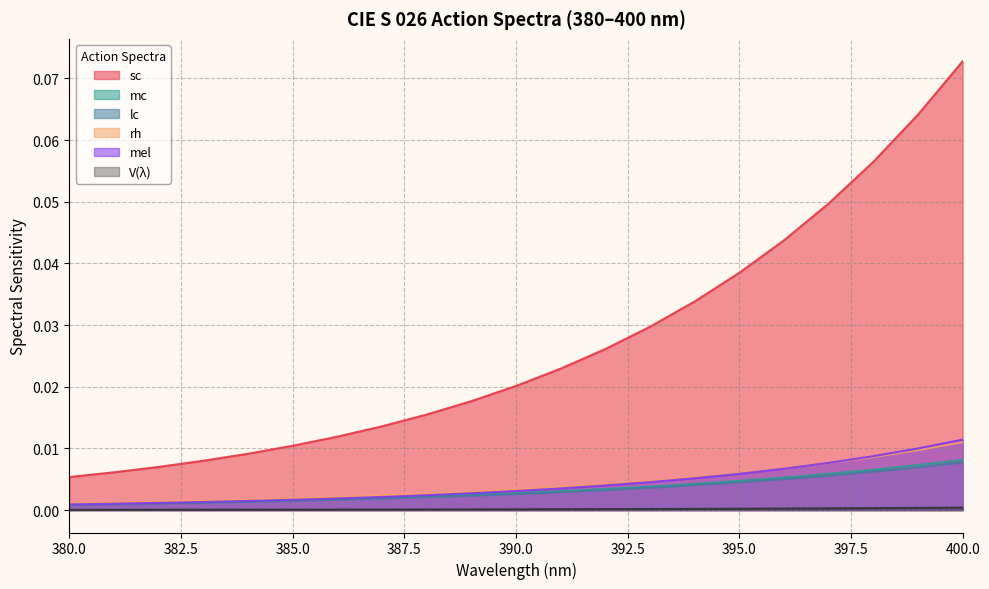

How many data points does each series have?

21